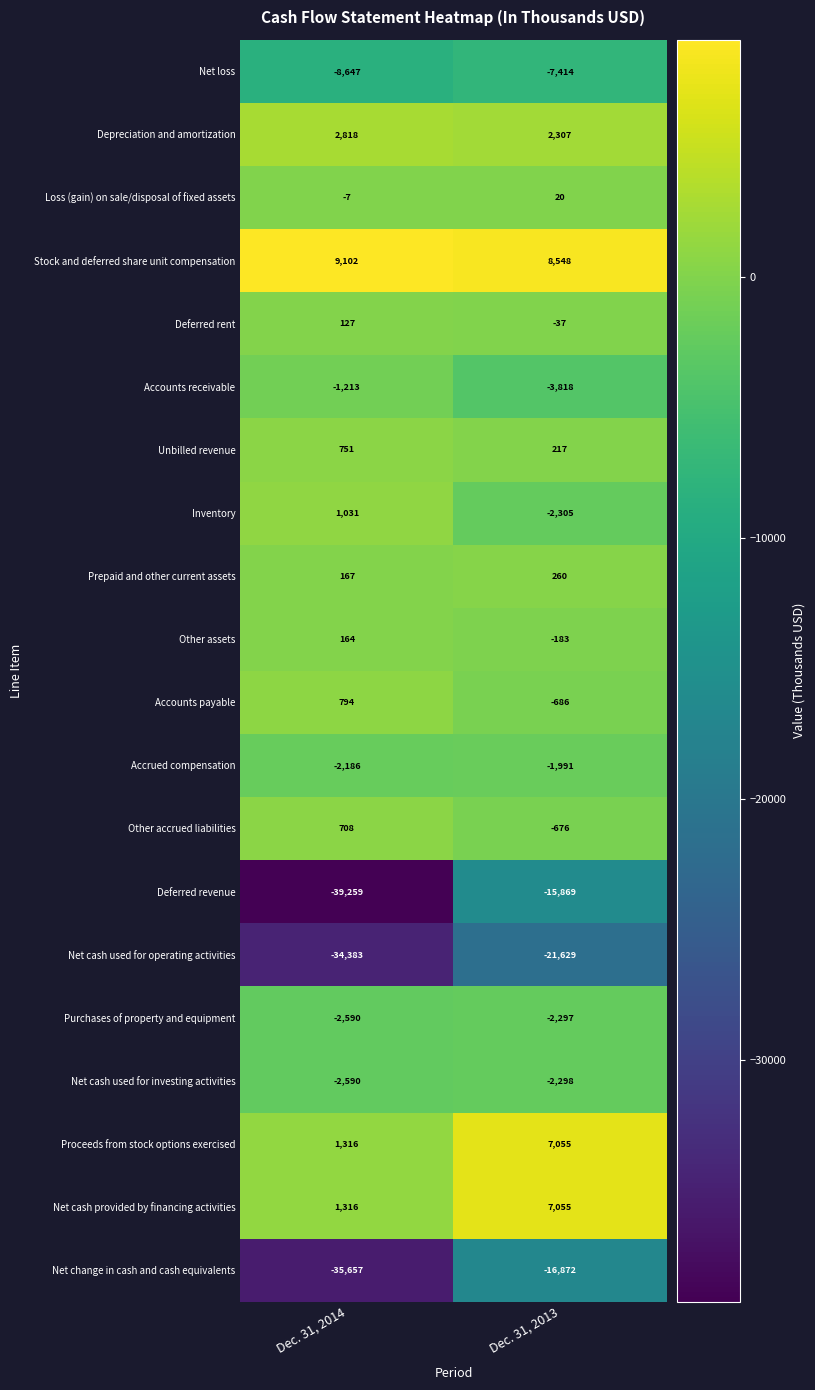

How many data points in Other assets are less than 164?

1